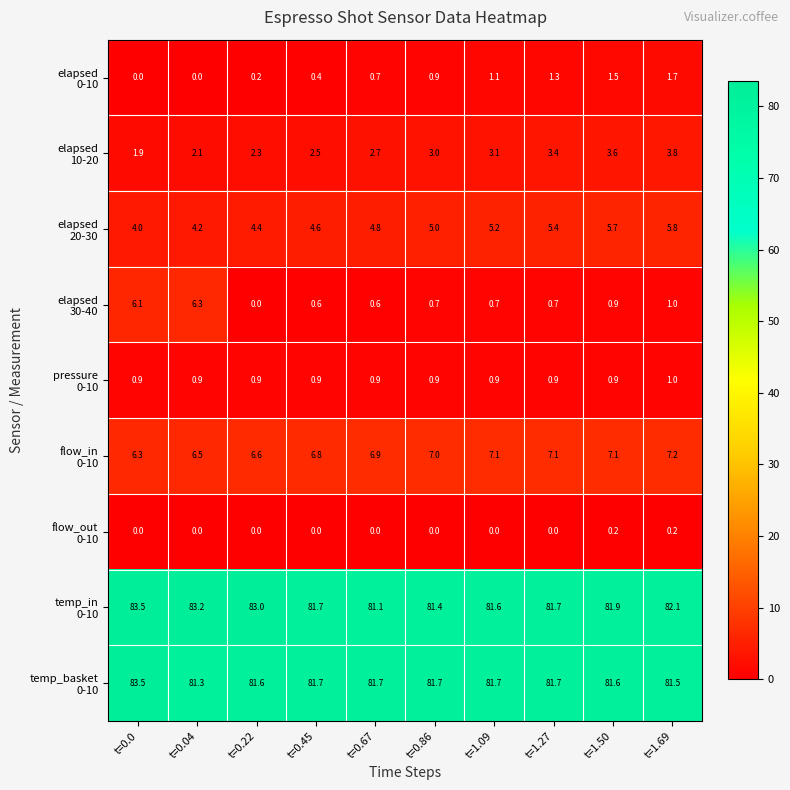

At how many categories does at least one series exceed 65?

10